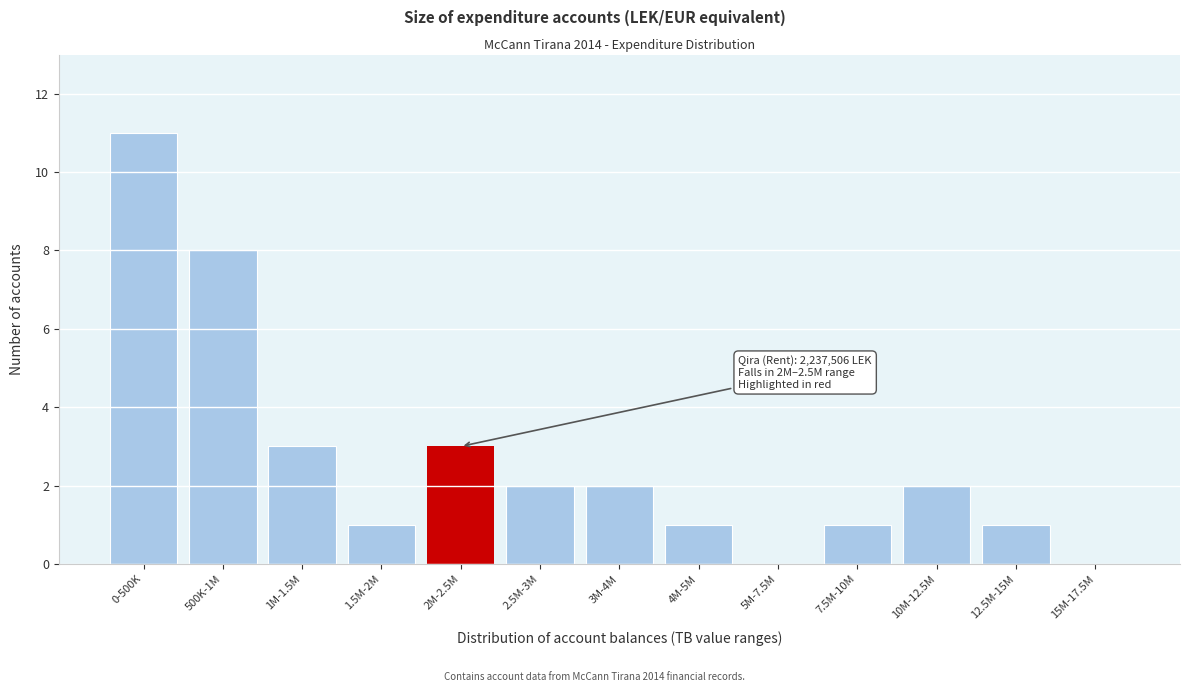

Reading left to right, transcribe all the data shown in this chart.

0-500K=11	500K-1M=8	1M-1.5M=3	1.5M-2M=1	2M-2.5M=3	2.5M-3M=2	3M-4M=2	4M-5M=1	5M-7.5M=0	7.5M-10M=1	10M-12.5M=2	12.5M-15M=1	15M-17.5M=0